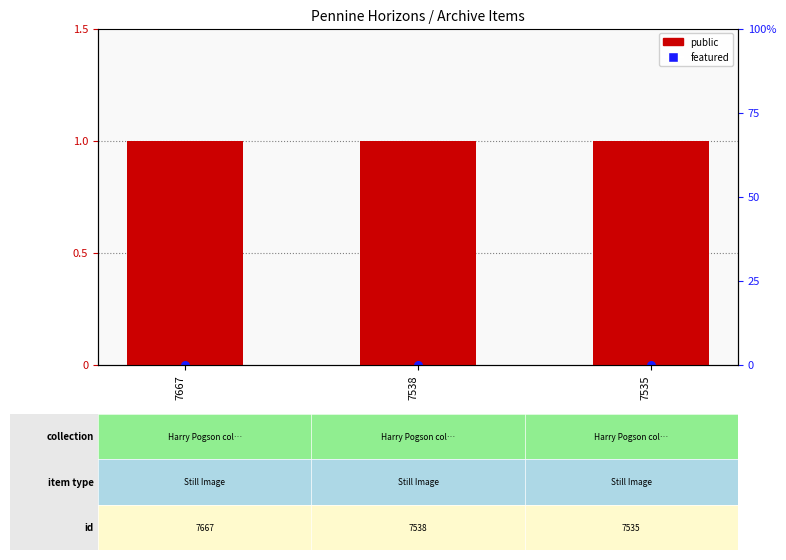

What is the total value across all series at 7538?

1